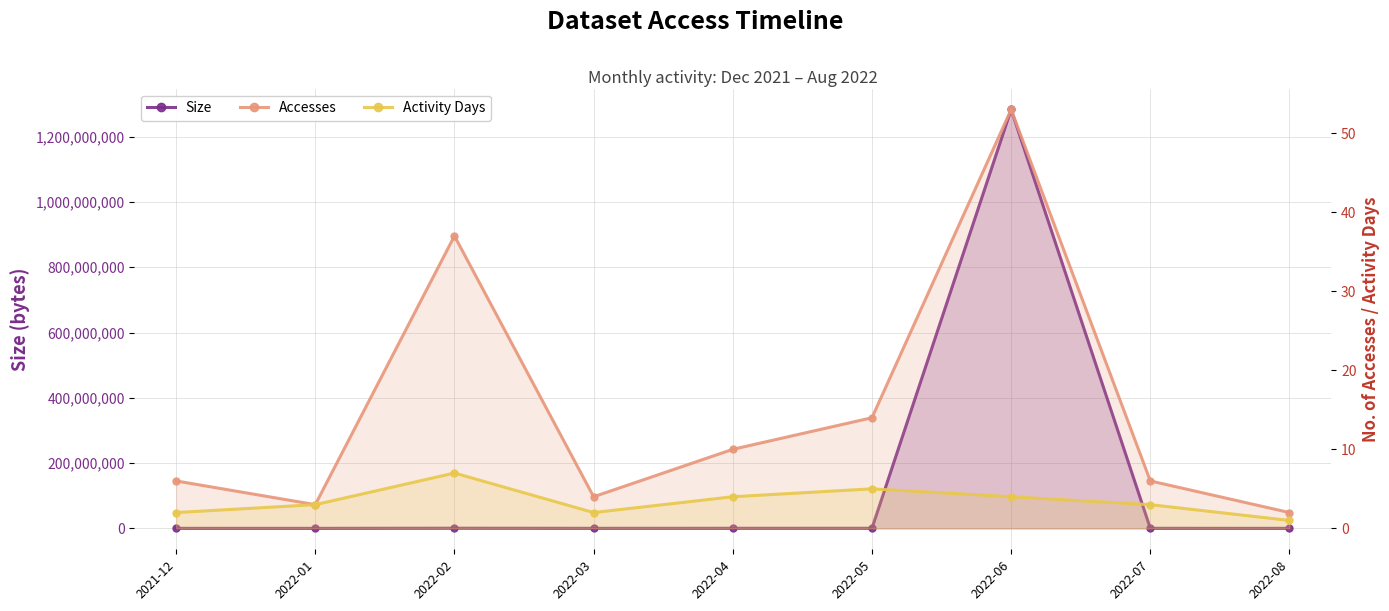

Reading left to right, list all the values displayed in this chart.

Size: 2021-12=6972	2022-01=3486	2022-02=464494	2022-03=74898	2022-04=187245	2022-05=262143	2022-06=1283408219	2022-07=112350	2022-08=37452
Accesses: 2021-12=6	2022-01=3	2022-02=37	2022-03=4	2022-04=10	2022-05=14	2022-06=53	2022-07=6	2022-08=2
Activity Days: 2021-12=2	2022-01=3	2022-02=7	2022-03=2	2022-04=4	2022-05=5	2022-06=4	2022-07=3	2022-08=1